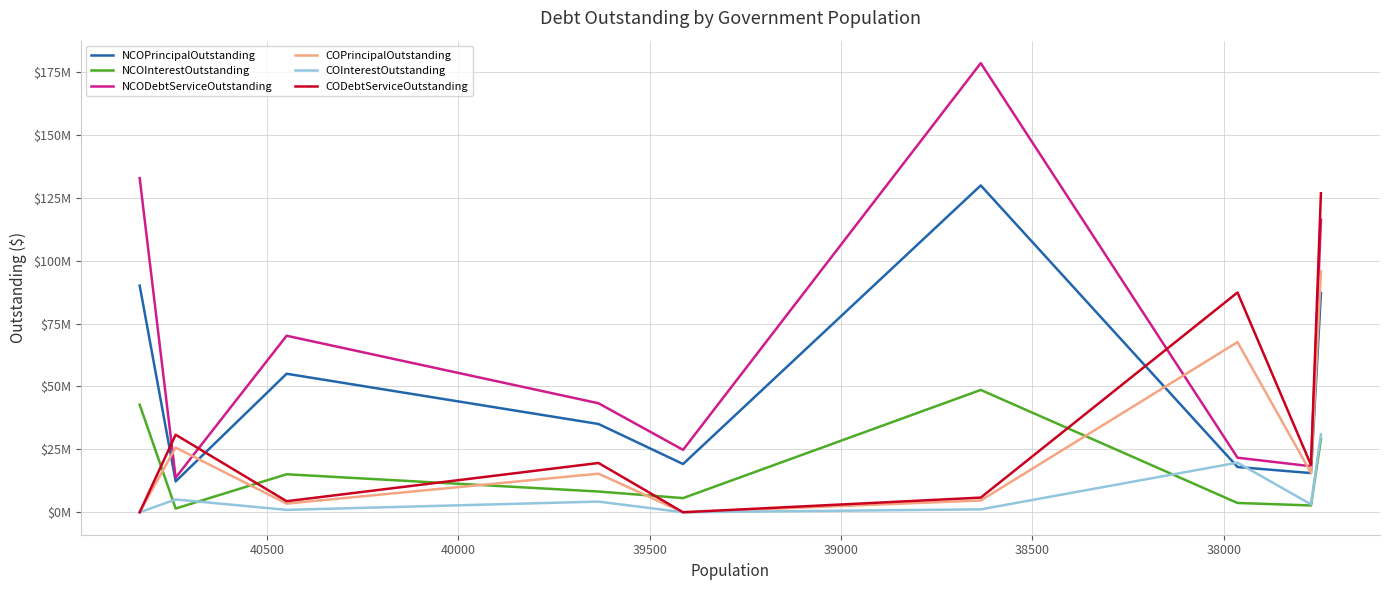

Which series has the largest total across all categories?

NCODebtServiceOutstanding